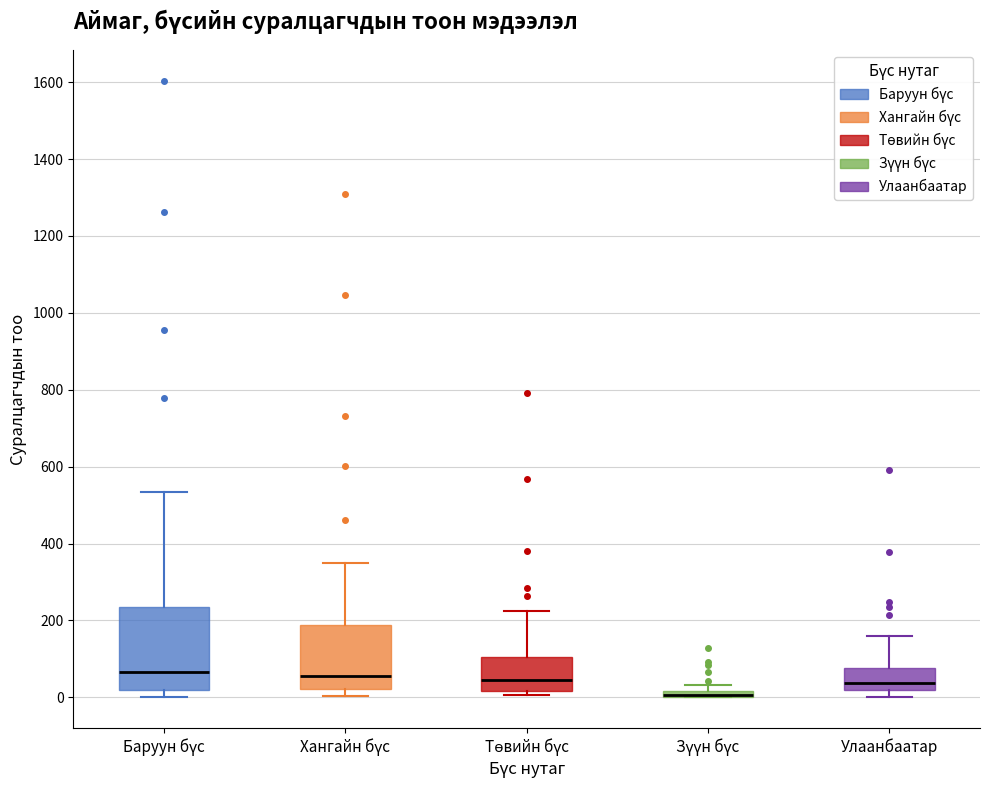

Which box is the tallest, from its lower edge to its upper edge?

Баруун бүс